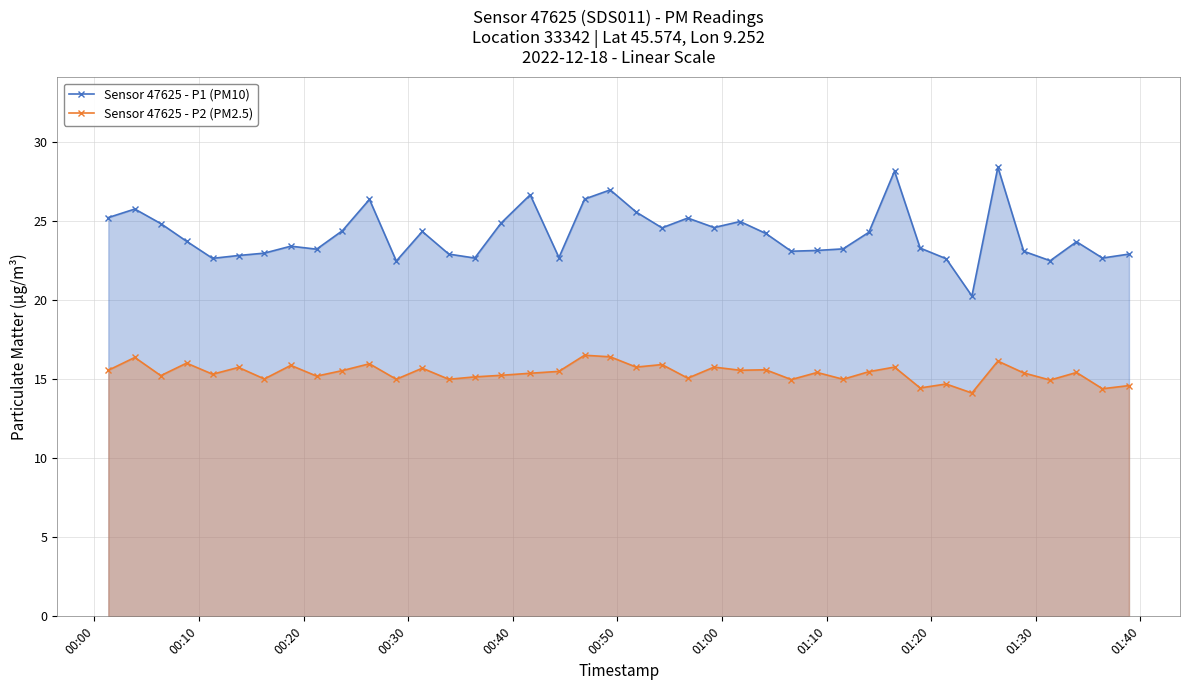

True or false: Sensor 47625 - P1 (PM10) and Sensor 47625 - P2 (PM2.5) cross at least once.

False